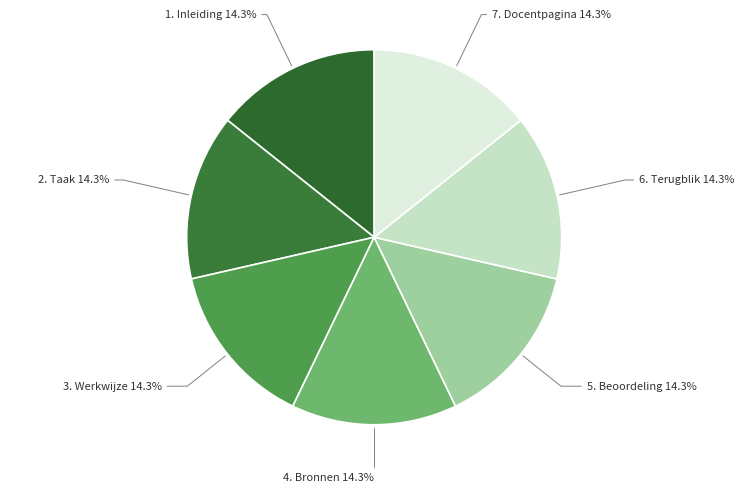

What is the total percentage of 4. Bronnen and 2. Taak?

28.6%